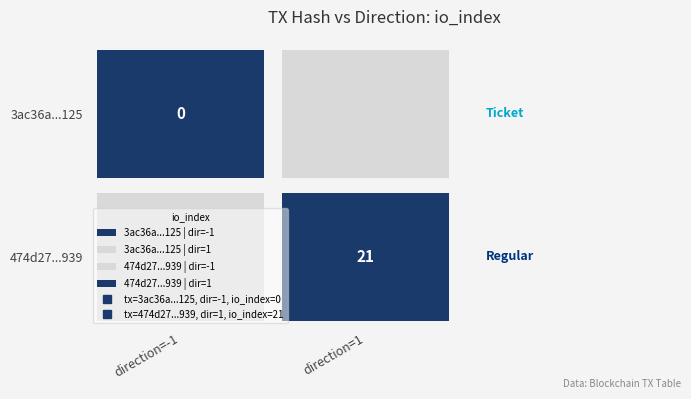

What is the total value across all series at io_index?

21